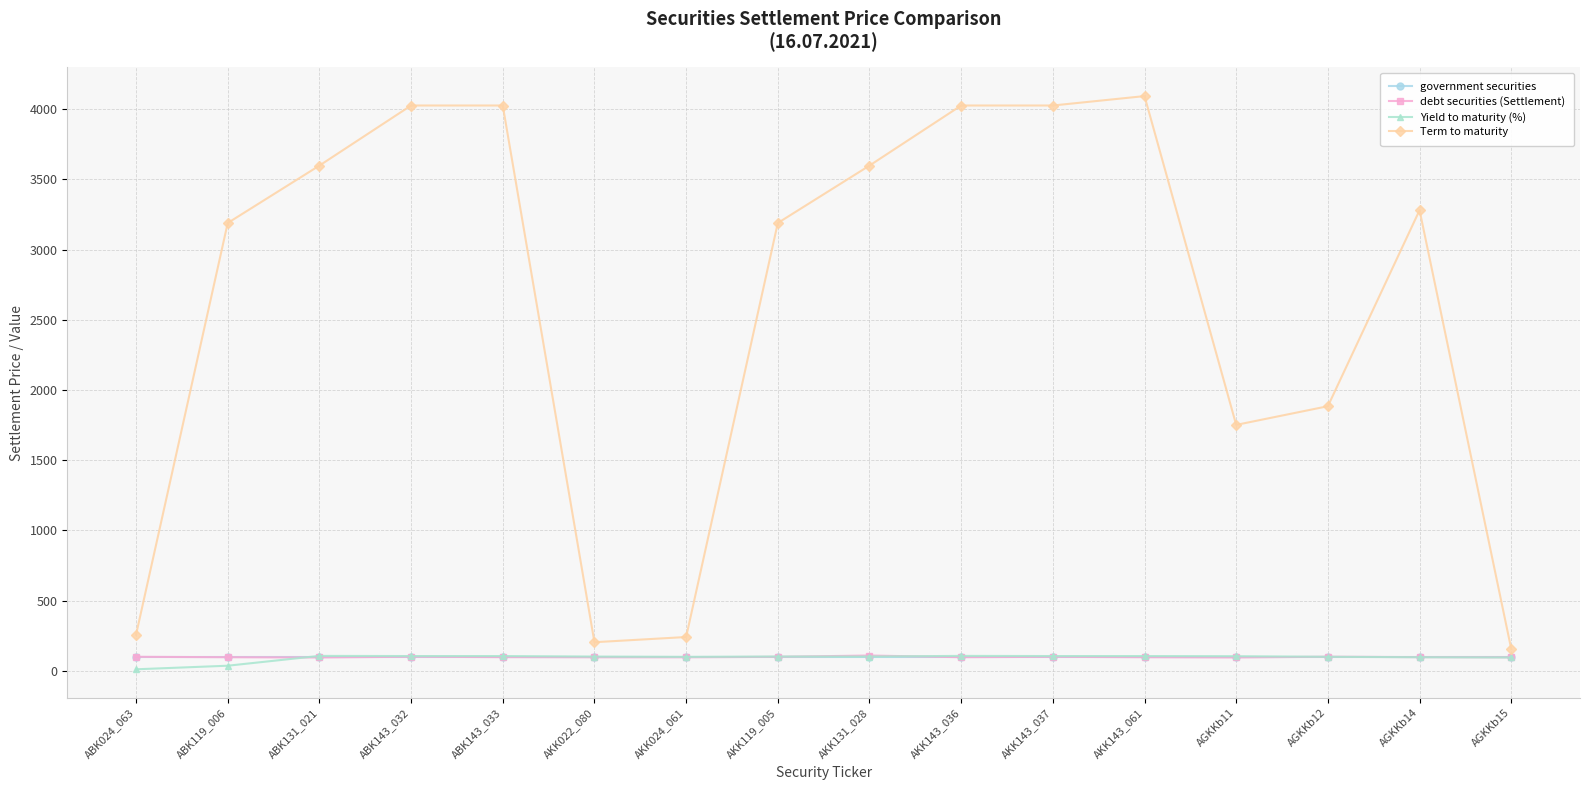

True or false: Yield to maturity (%) has more than 0 interior local peaks.

True